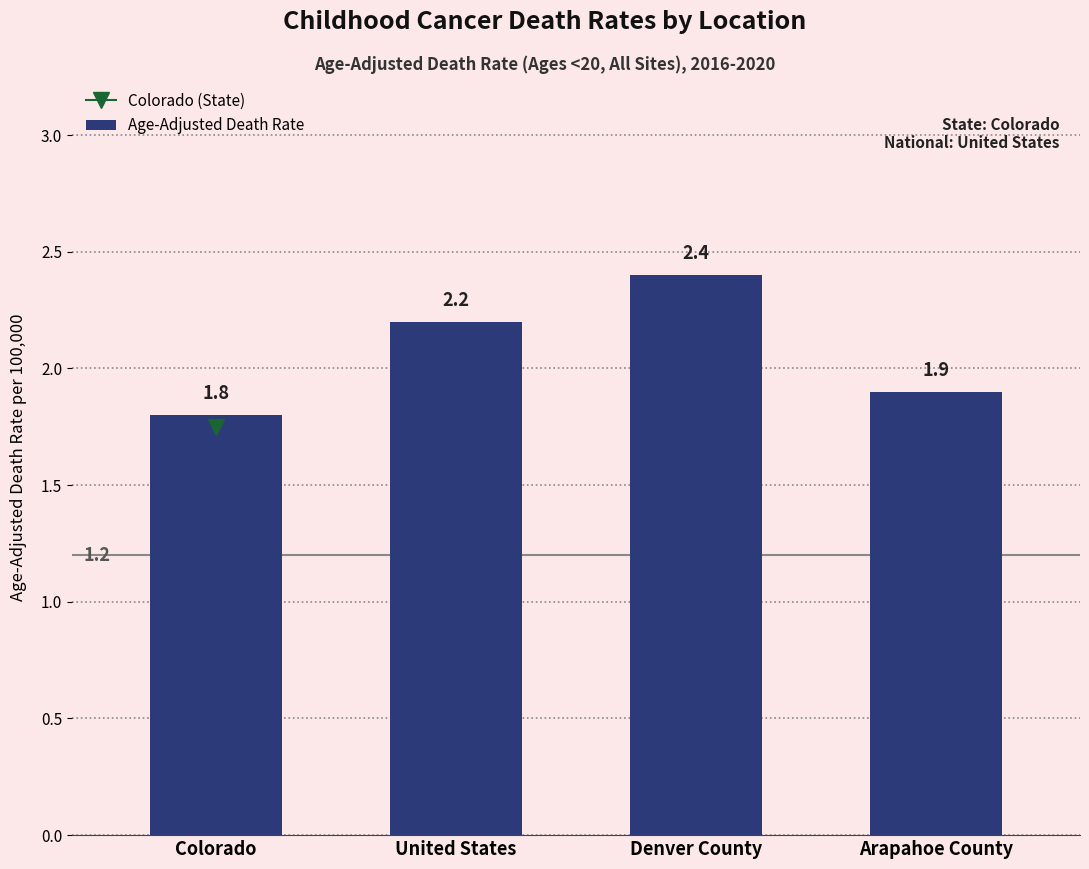

At which label is the value closest to 2?

Arapahoe County